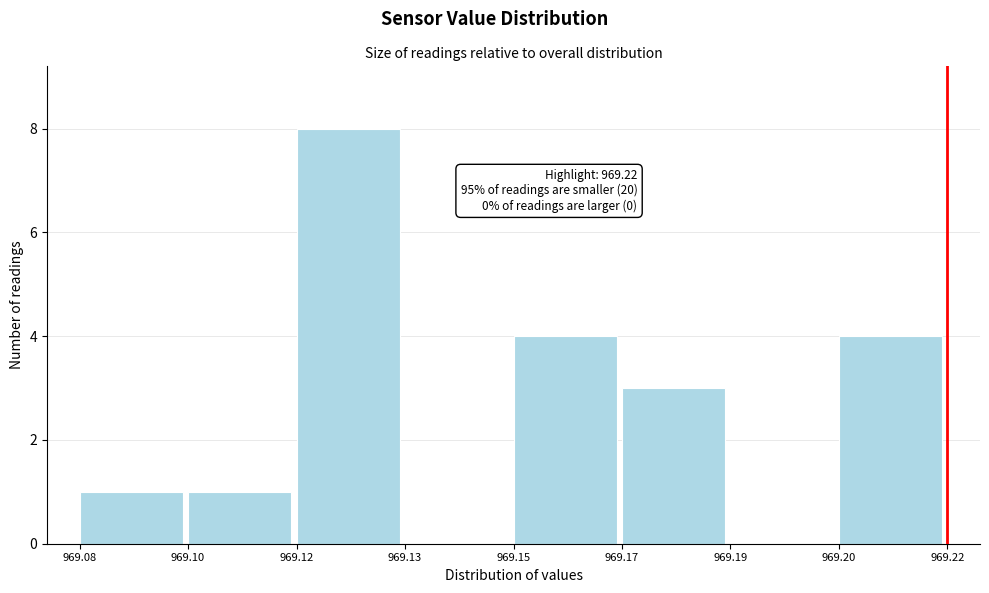

Reading left to right, transcribe all the data shown in this chart.

969.08=1	969.10=1	969.12=8	969.13=0	969.15=4	969.17=3	969.19=0	969.20=4